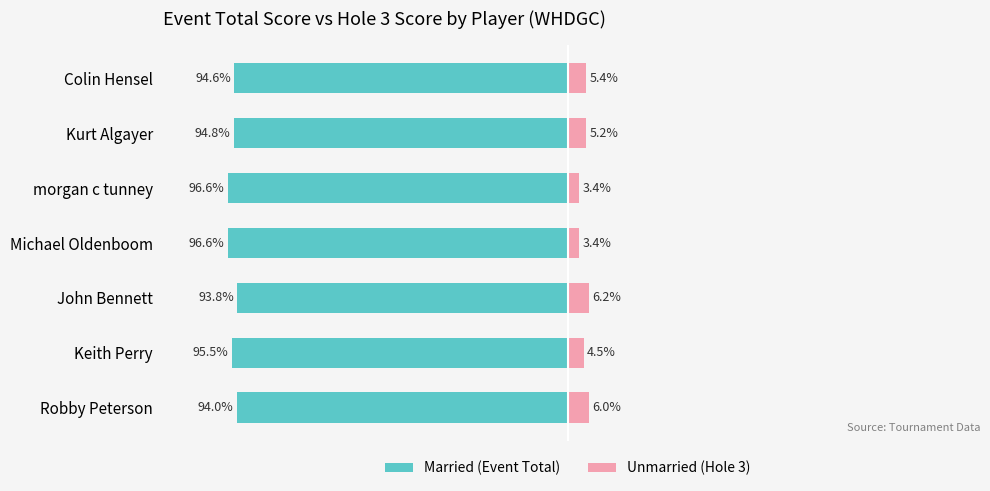

What is the value of the Unmarried bar at the 3rd from the left?

3.4